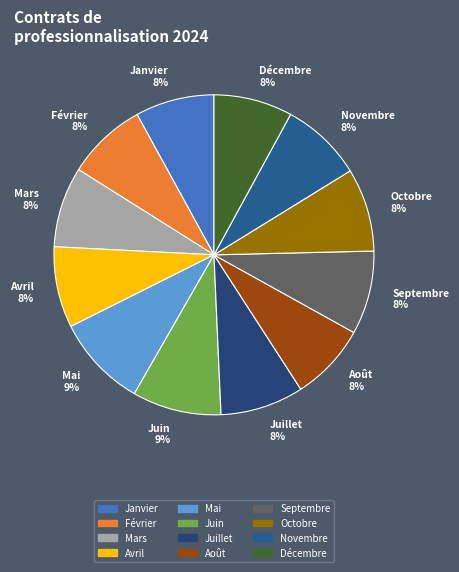

What percentage is the Mai slice, to the nearest percent?

9%